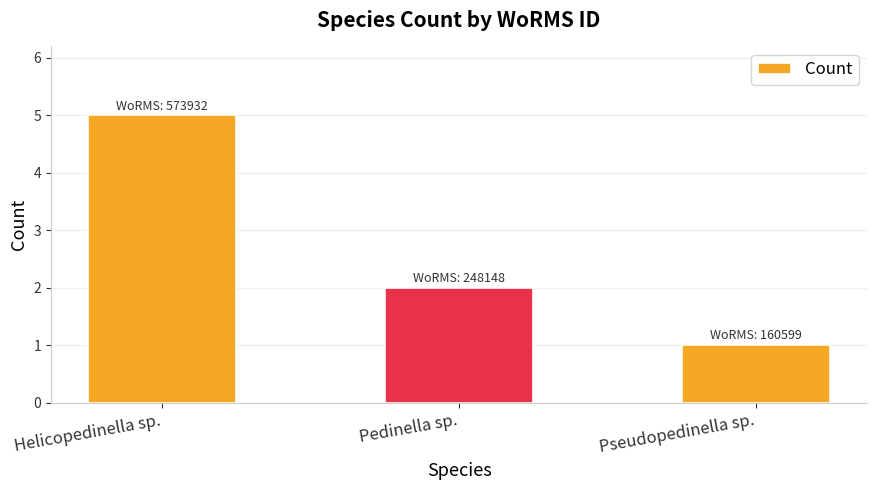

At which label is the value closest to 3?

Pedinella sp.